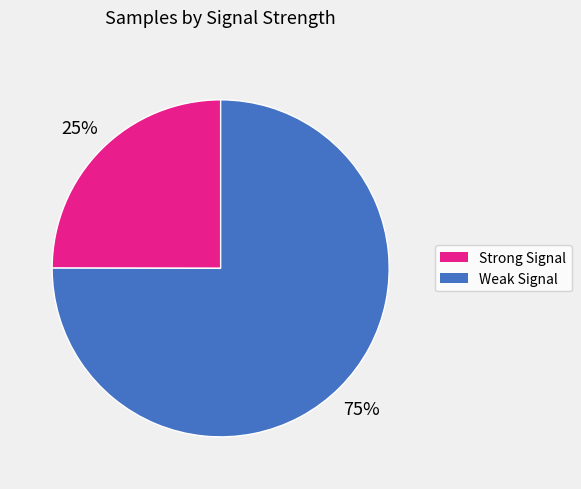

To the nearest percent, what is the average slice percentage?

50%